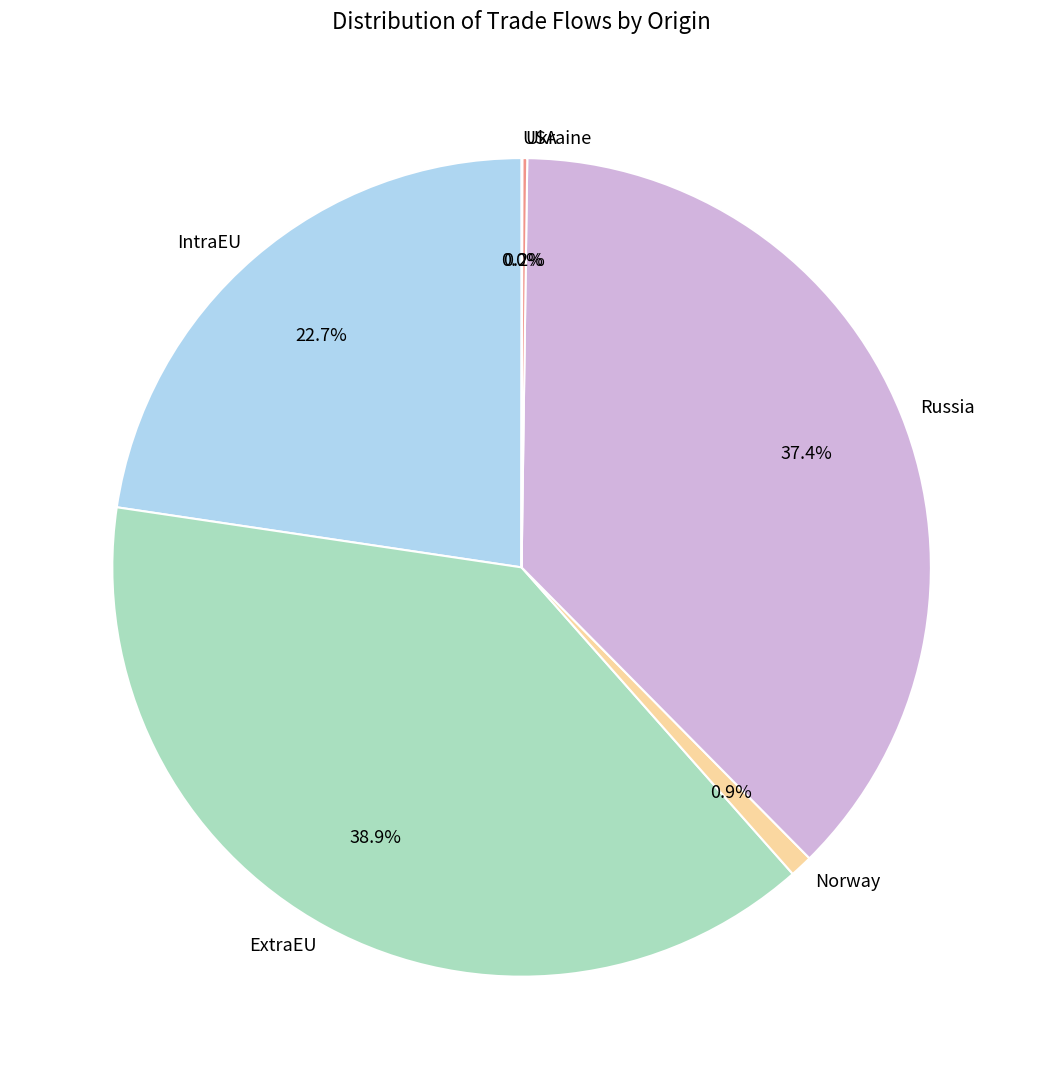

Does any single category account for the majority?

No